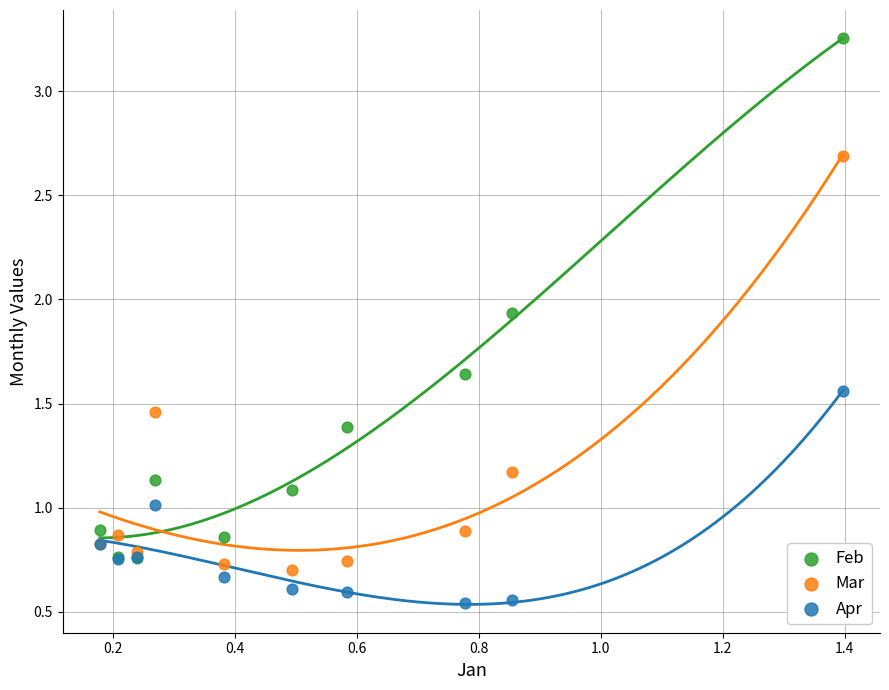

Which series reaches the minimum Y coordinate?

Apr